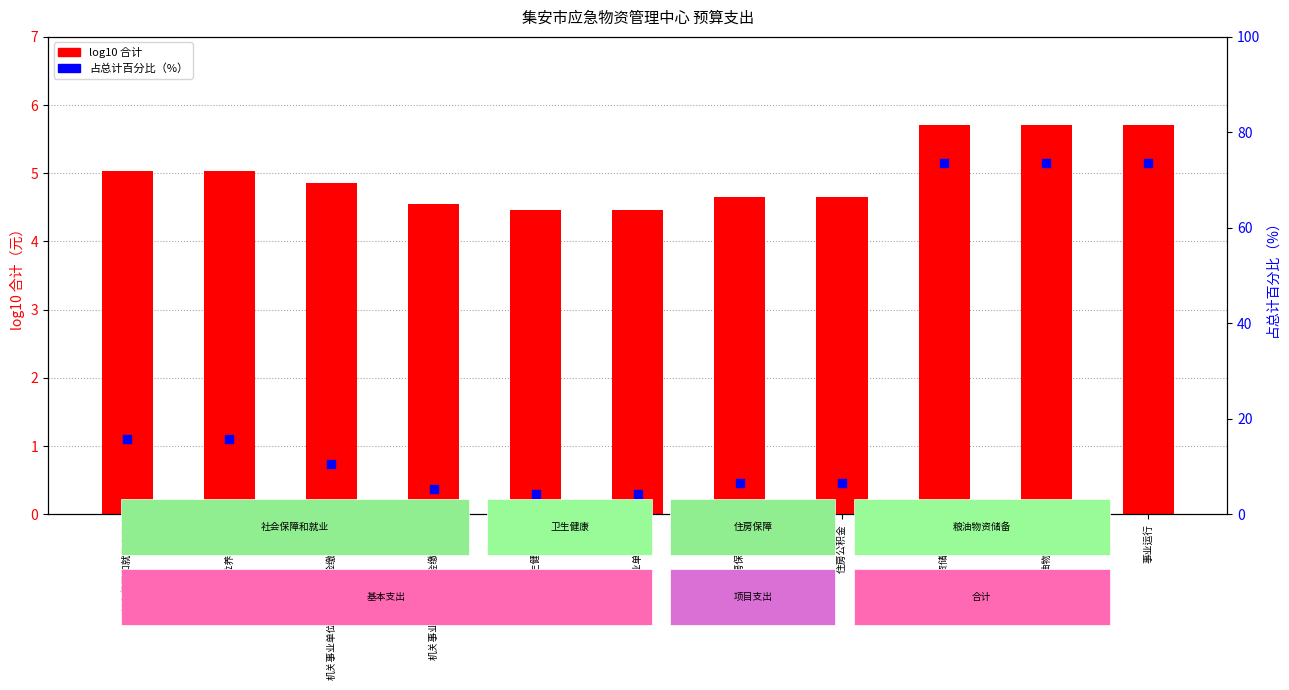

Which series has the largest total across all categories?

占总计百分比（%）